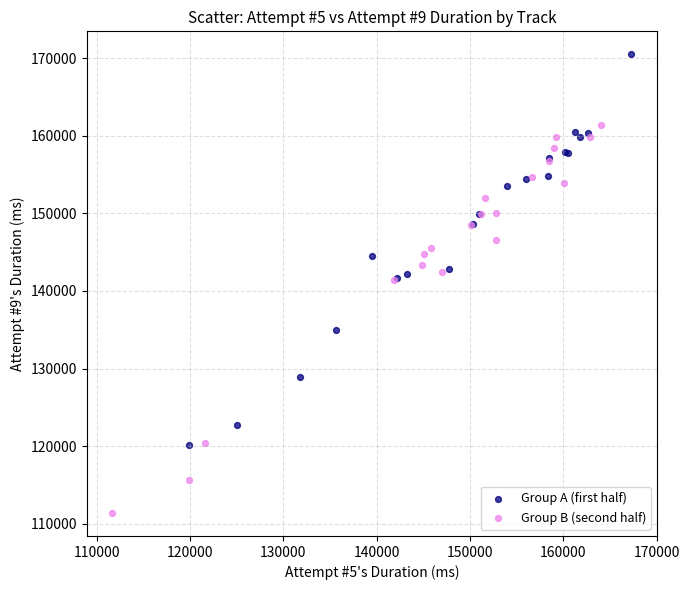

Which series contains the lowest Y value?

Group B (second half)